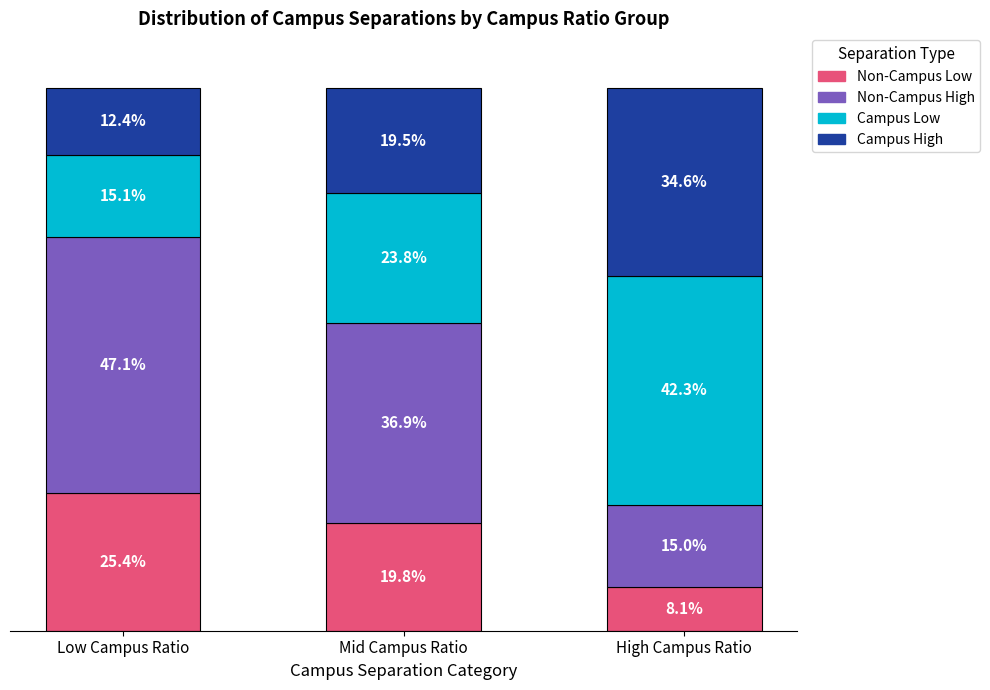

At how many categories does at least one series exceed 29?

3